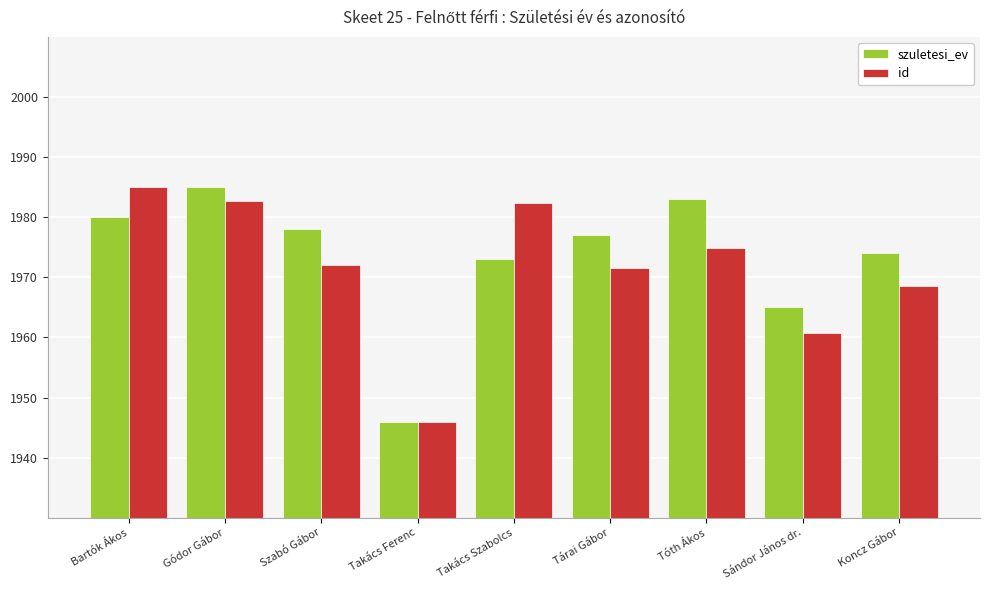

What is the spread (max minus min) of values at Tárai Gábor?

5.4